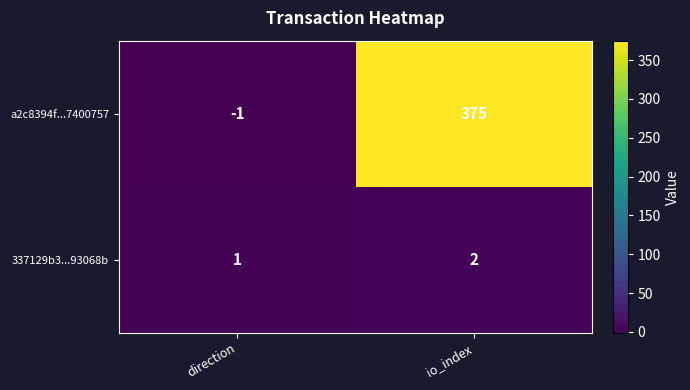

What is the total value across all series at io_index?

377